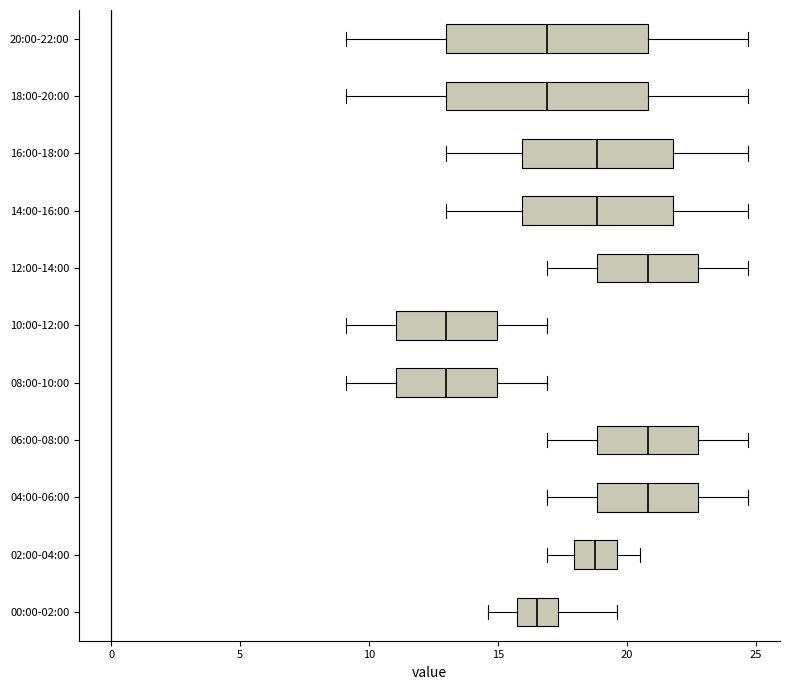

Reading bottom to top, read every box against the x-axis: the position of its median line, the range the box covers, and the ends of its whiskers. The values are not printed on the chart, so give them approximately, as read against the axis.

00:00-02:00: median 16.5, box 16.0 to 17.5, whiskers 14.5 to 19.5
02:00-04:00: median 19.0, box 18.0 to 19.5, whiskers 17.0 to 20.5
04:00-06:00: median 21.0, box 19.0 to 23.0, whiskers 17.0 to 24.5
06:00-08:00: median 21.0, box 19.0 to 23.0, whiskers 17.0 to 24.5
08:00-10:00: median 13.0, box 11.0 to 15.0, whiskers 9.0 to 17.0
10:00-12:00: median 13.0, box 11.0 to 15.0, whiskers 9.0 to 17.0
12:00-14:00: median 21.0, box 19.0 to 23.0, whiskers 17.0 to 24.5
14:00-16:00: median 19.0, box 16.0 to 22.0, whiskers 13.0 to 24.5
16:00-18:00: median 19.0, box 16.0 to 22.0, whiskers 13.0 to 24.5
18:00-20:00: median 17.0, box 13.0 to 21.0, whiskers 9.0 to 24.5
20:00-22:00: median 17.0, box 13.0 to 21.0, whiskers 9.0 to 24.5